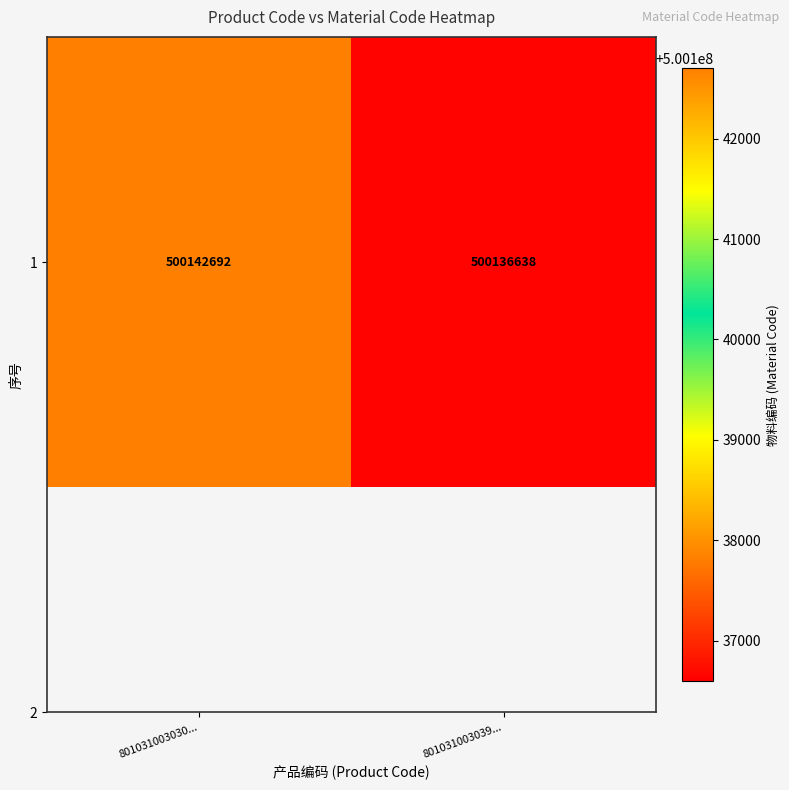

Reading left to right, what are all the values shown in this chart?

801031003030...=500142692	801031003039...=500136638